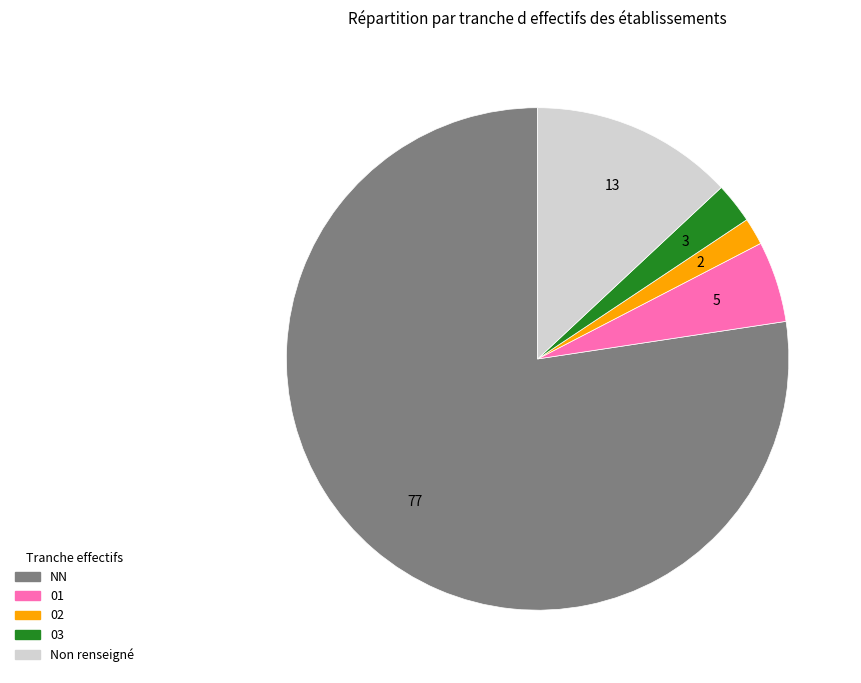

Is there any slice that represents more than half of the pie?

Yes